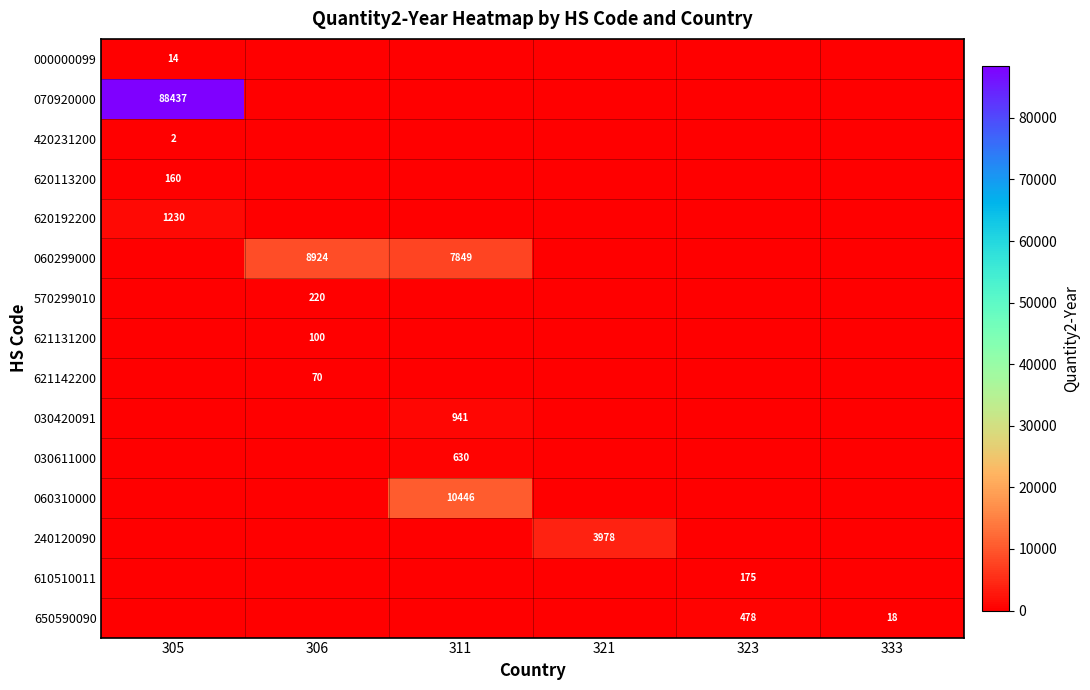

The 650590090 series shows 478 at 323. True or false?

True